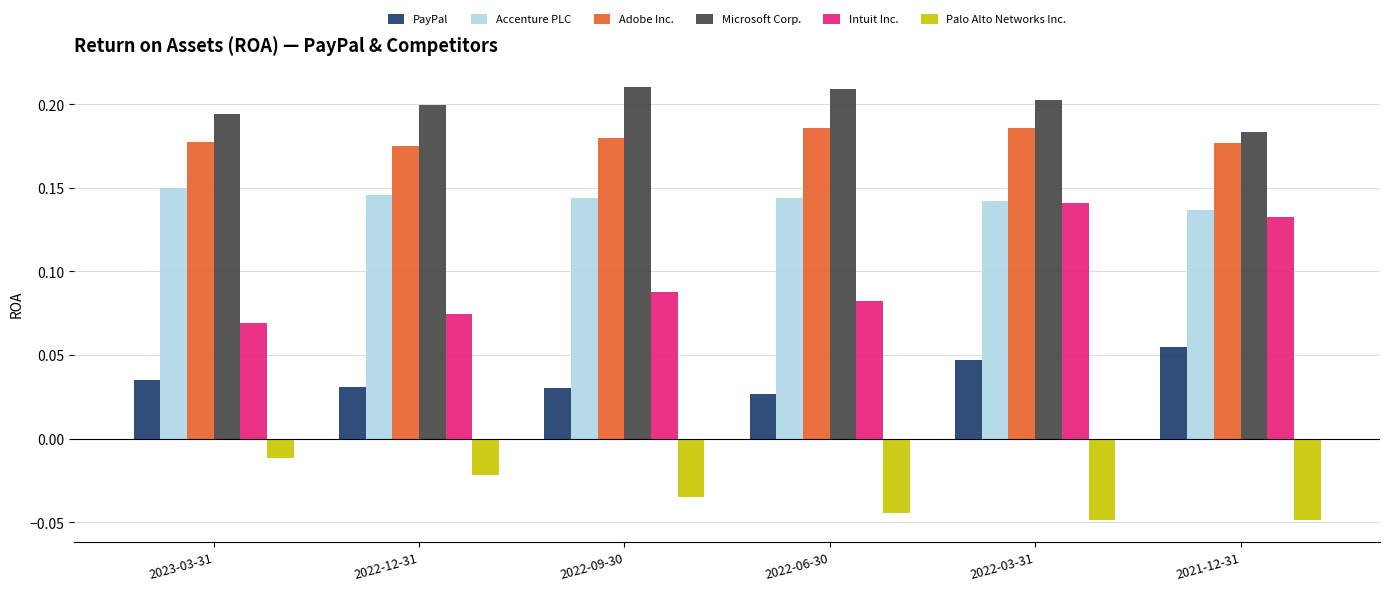

How many groups of bars are there?

6